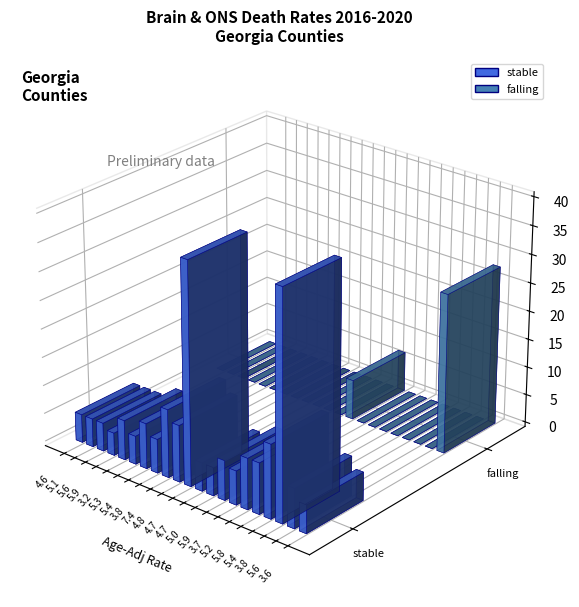

How many positive values does the falling series have?

2